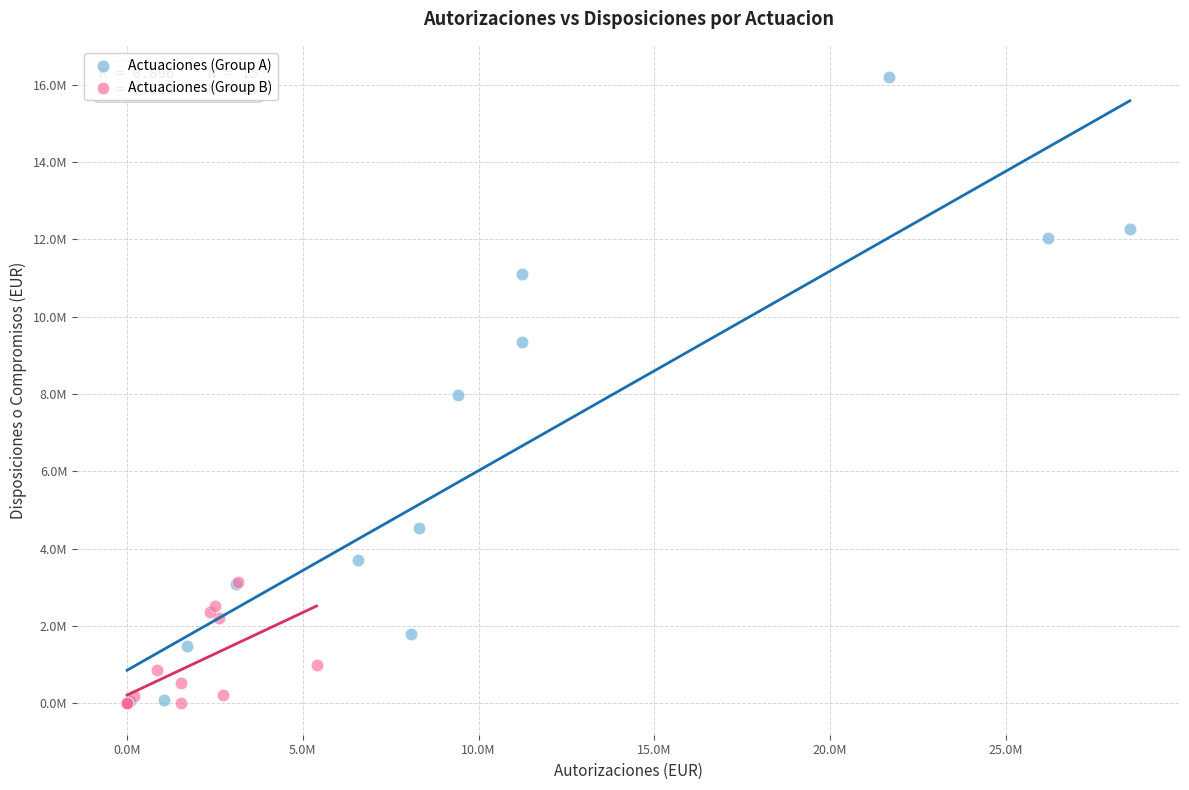

What are all the series names shown in the legend?

Actuaciones (Group A), Actuaciones (Group B)